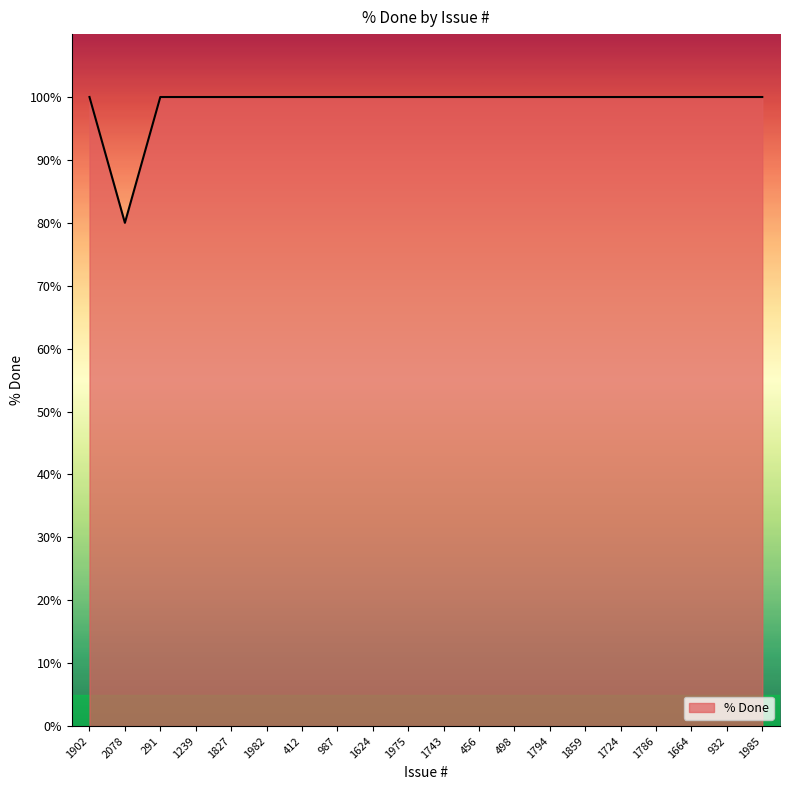

What is the average value?

99